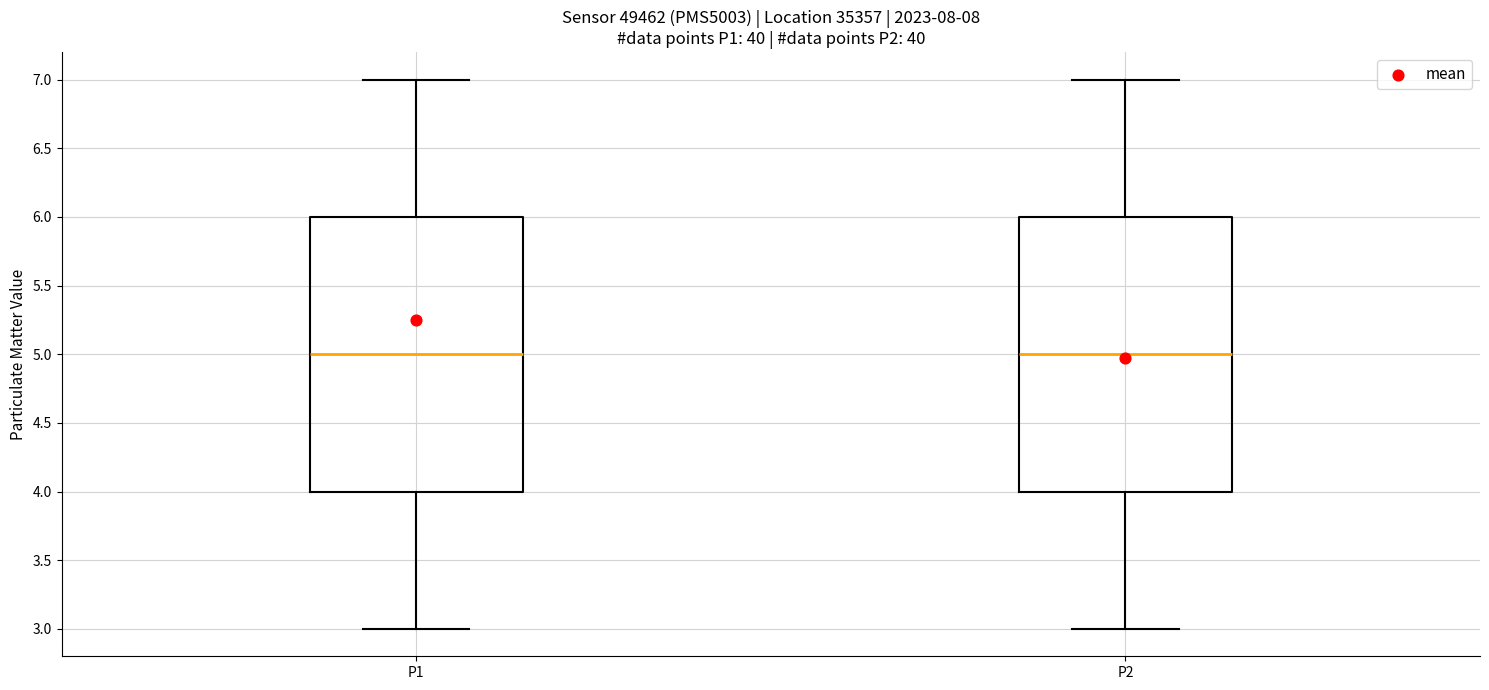

Where does the lower whisker of the box for P1 end on the y-axis? The values are not printed on the chart, so give them approximately, as read against the axis.

3